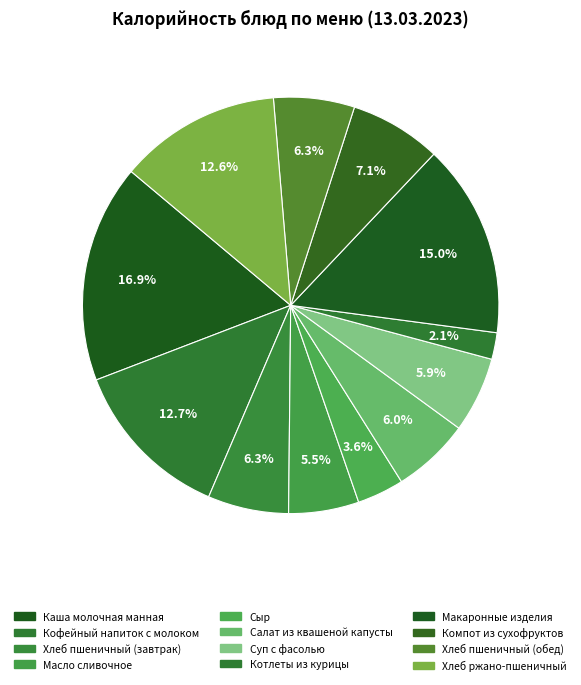

Is it true that Кофейный напиток с молоком is 13% of the pie?

True